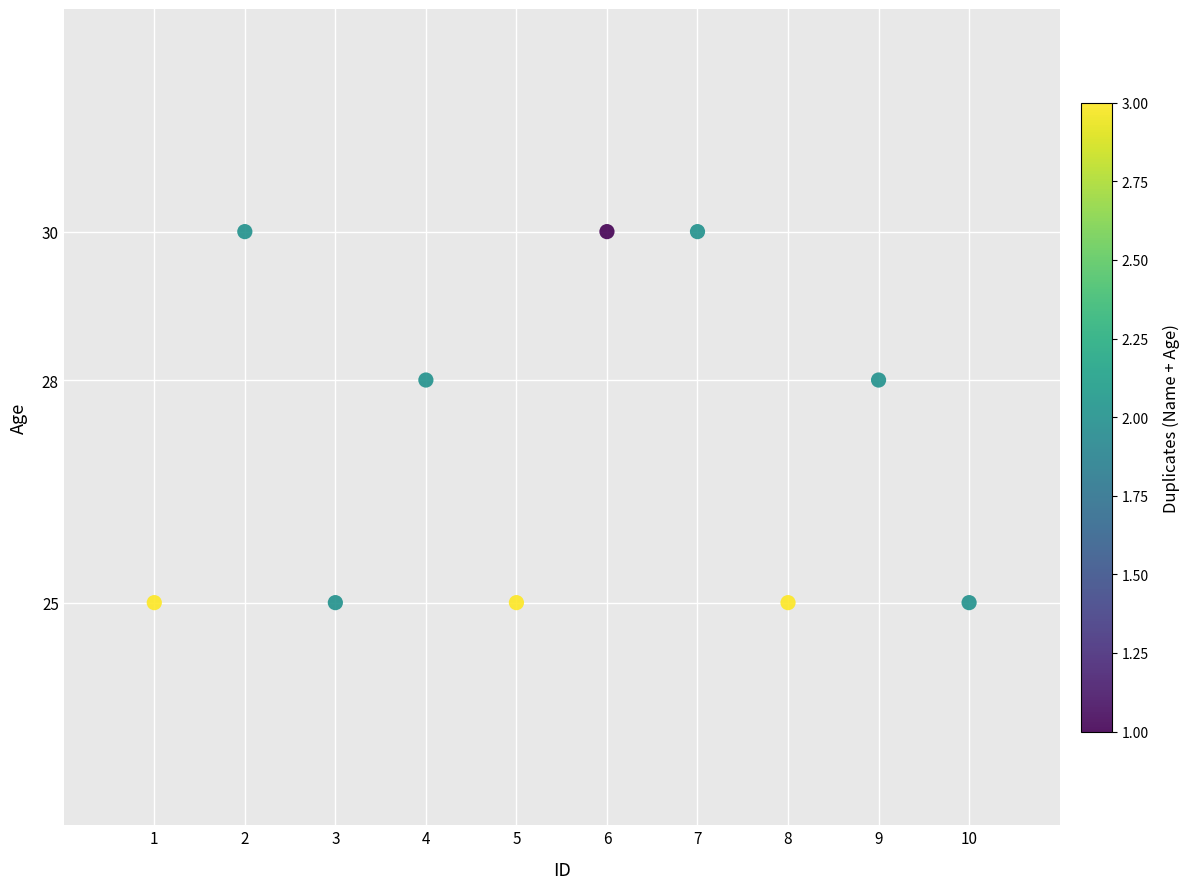

What is the average Y value?

27